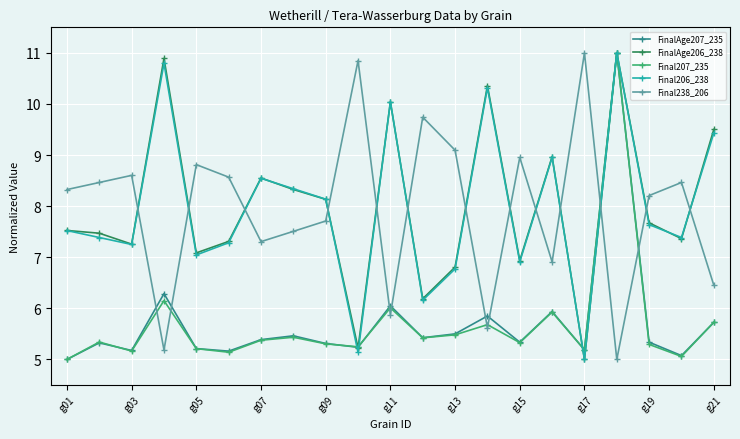

What is the highest value of the Final206_238 series?

11.0